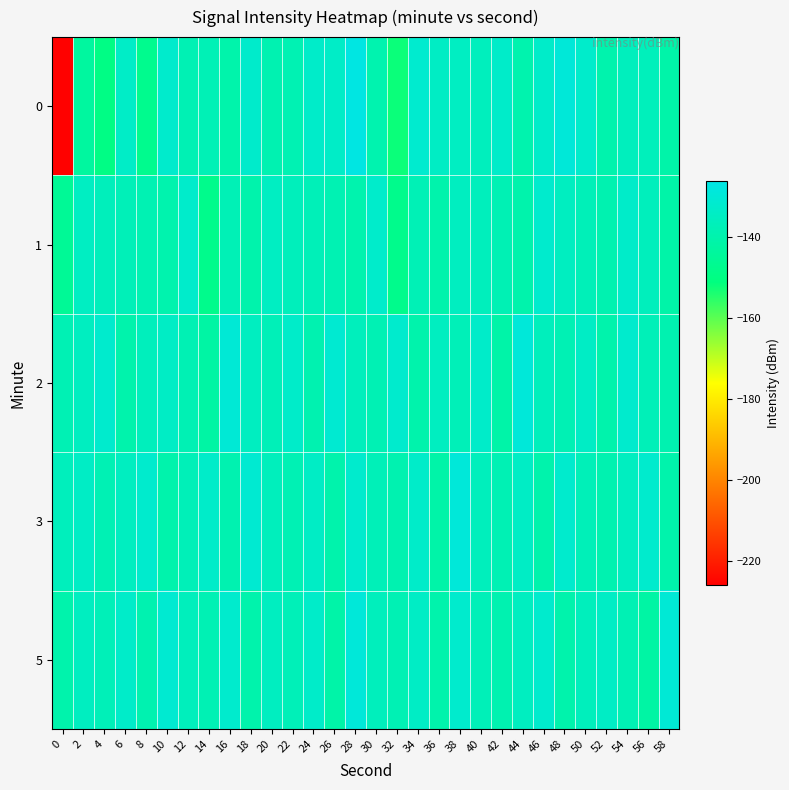

Reading right to left, list all the values displayed in this chart.

0: 58=-140.8	56=-136.5	54=-135.8	52=-139.8	50=-132.6	48=-129.3	46=-133.0	44=-139.6	42=-132.9	40=-136.0	38=-134.8	36=-134.2	34=-131.5	32=-152.1	30=-139.4	28=-126.8	26=-133.5	24=-133.0	22=-138.3	20=-138.8	18=-132.3	16=-140.3	14=-137.7	12=-138.0	10=-132.1	8=-147.4	6=-133.5	4=-149.5	2=-143.4	0=-225.6
1: 58=-141.0	56=-136.0	54=-133.0	52=-139.0	50=-137.0	48=-135.0	46=-132.0	44=-140.0	42=-138.0	40=-136.0	38=-135.0	36=-140.0	34=-137.5	32=-148.1	30=-132.5	28=-139.5	26=-138.3	24=-137.1	22=-136.3	20=-134.6	18=-140.0	16=-137.5	14=-148.1	12=-132.5	10=-139.5	8=-138.3	6=-137.1	4=-136.3	2=-134.6	0=-145.4
2: 58=-139.0	56=-137.0	54=-132.0	52=-140.0	50=-134.0	48=-138.0	46=-136.0	44=-129.0	42=-141.0	40=-133.0	38=-137.0	36=-135.0	34=-140.0	32=-132.0	30=-138.0	28=-136.0	26=-131.0	24=-139.0	22=-133.0	20=-137.0	18=-135.0	16=-130.0	14=-142.0	12=-138.0	10=-134.0	8=-136.0	6=-140.0	4=-132.0	2=-135.0	0=-138.0
3: 58=-140.0	56=-132.0	54=-135.0	52=-139.0	50=-137.0	48=-132.0	46=-140.0	44=-134.0	42=-138.0	40=-136.0	38=-129.0	36=-141.0	34=-133.0	32=-139.0	30=-137.0	28=-132.0	26=-140.0	24=-134.0	22=-138.0	20=-136.0	18=-131.0	16=-139.0	14=-133.0	12=-137.0	10=-140.0	8=-132.0	6=-135.0	4=-138.0	2=-134.0	0=-136.0
5: 58=-130.0	56=-142.0	54=-138.0	52=-134.0	50=-136.0	48=-140.0	46=-132.0	44=-135.0	42=-139.0	40=-137.0	38=-132.0	36=-140.0	34=-134.0	32=-138.0	30=-136.0	28=-129.0	26=-141.0	24=-133.0	22=-137.0	20=-135.0	18=-140.0	16=-132.0	14=-138.0	12=-136.0	10=-131.0	8=-139.0	6=-133.0	4=-137.0	2=-135.0	0=-140.0